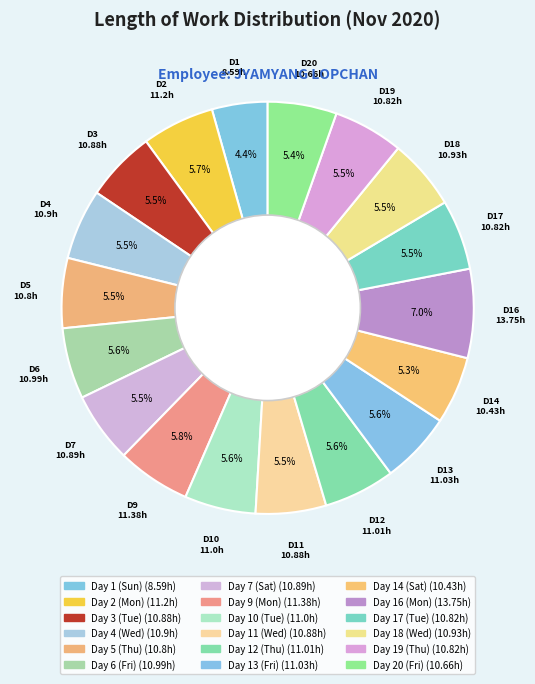

What percentage is the Day 13 (Fri) slice, to the nearest percent?

6%